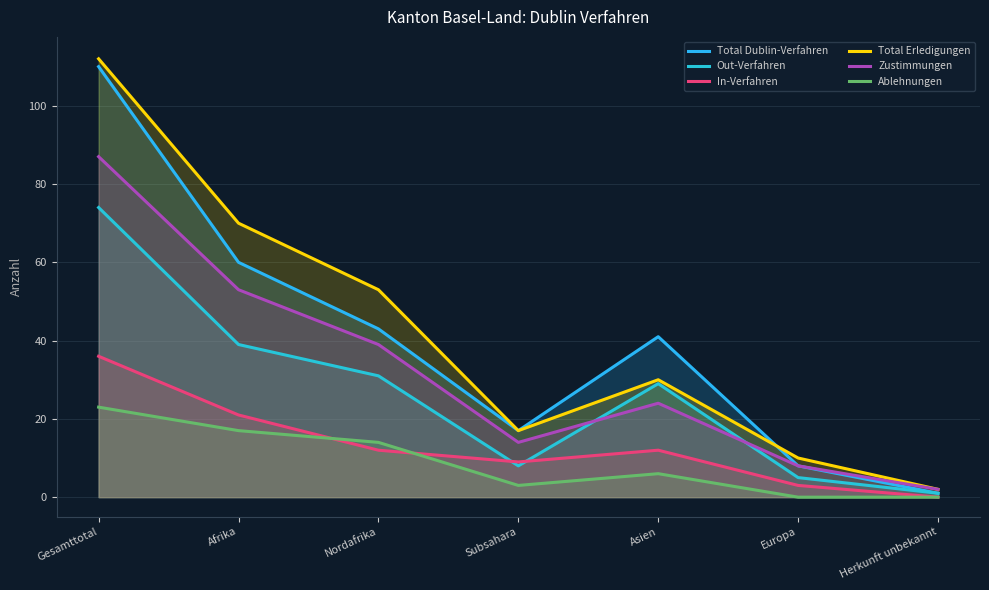

What is the label of the 1st point from the right?

Herkunft unbekannt